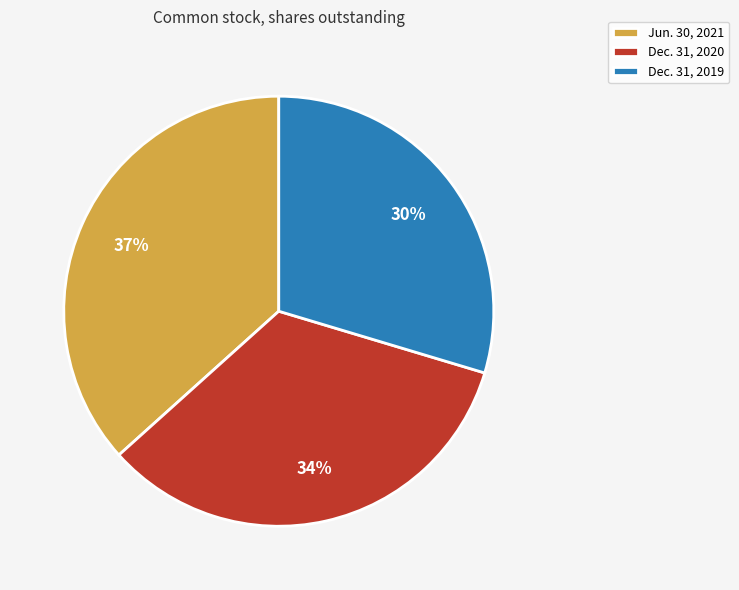

To the nearest percent, what is the combined percentage of Dec. 31, 2019 and Jun. 30, 2021?

66%